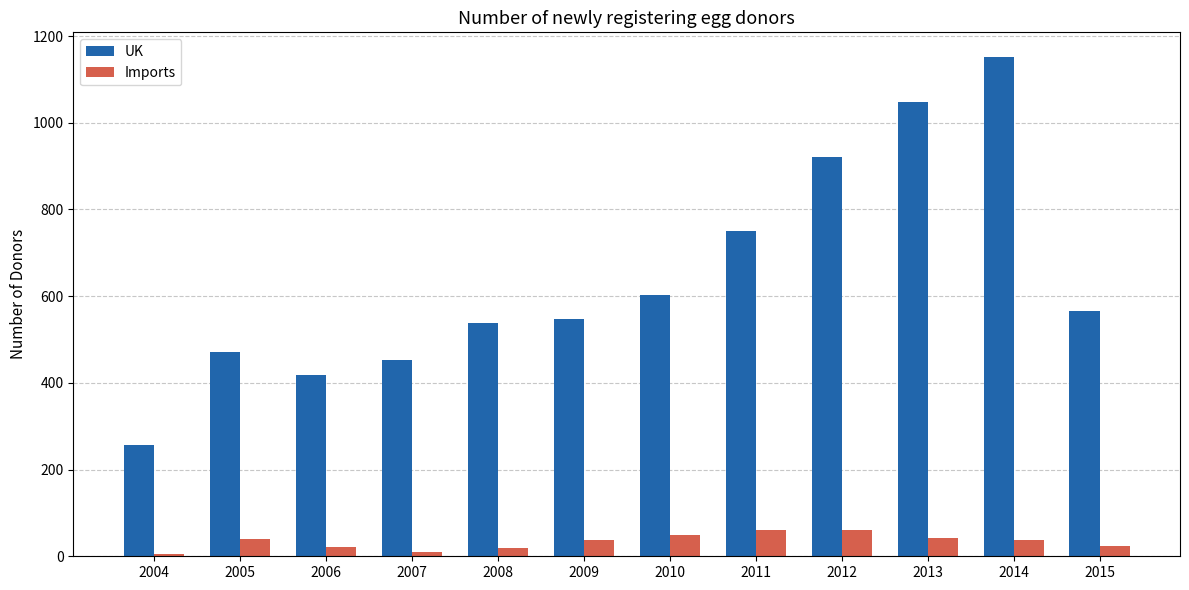

What is the maximum value for Imports?

61